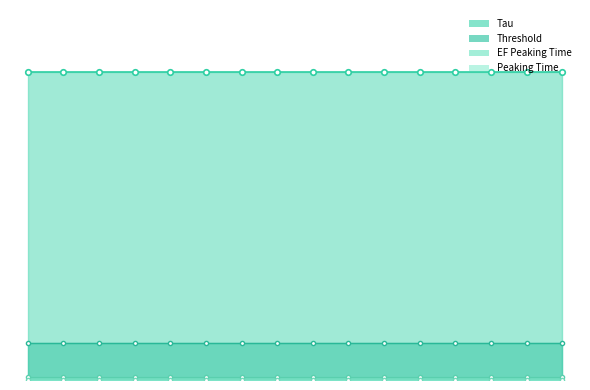

Is it true that EF Peaking Time_line equals 437 at 9?

False